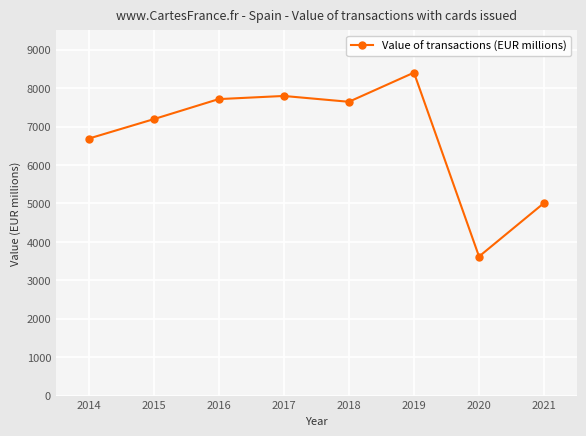

Reading left to right, list all the values displayed in this chart.

2014=6684.4	2015=7190.8	2016=7713.5	2017=7795.6	2018=7643.7	2019=8402.6	2020=3618.3	2021=5012.7